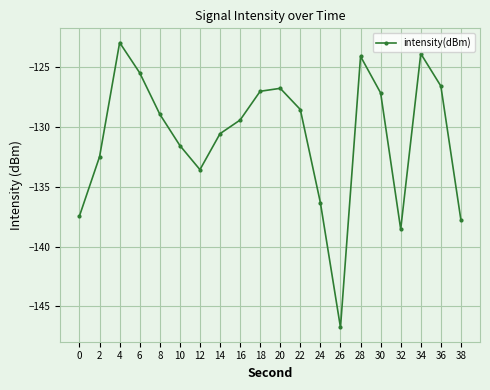

What is the minimum value shown in the chart?

-146.8